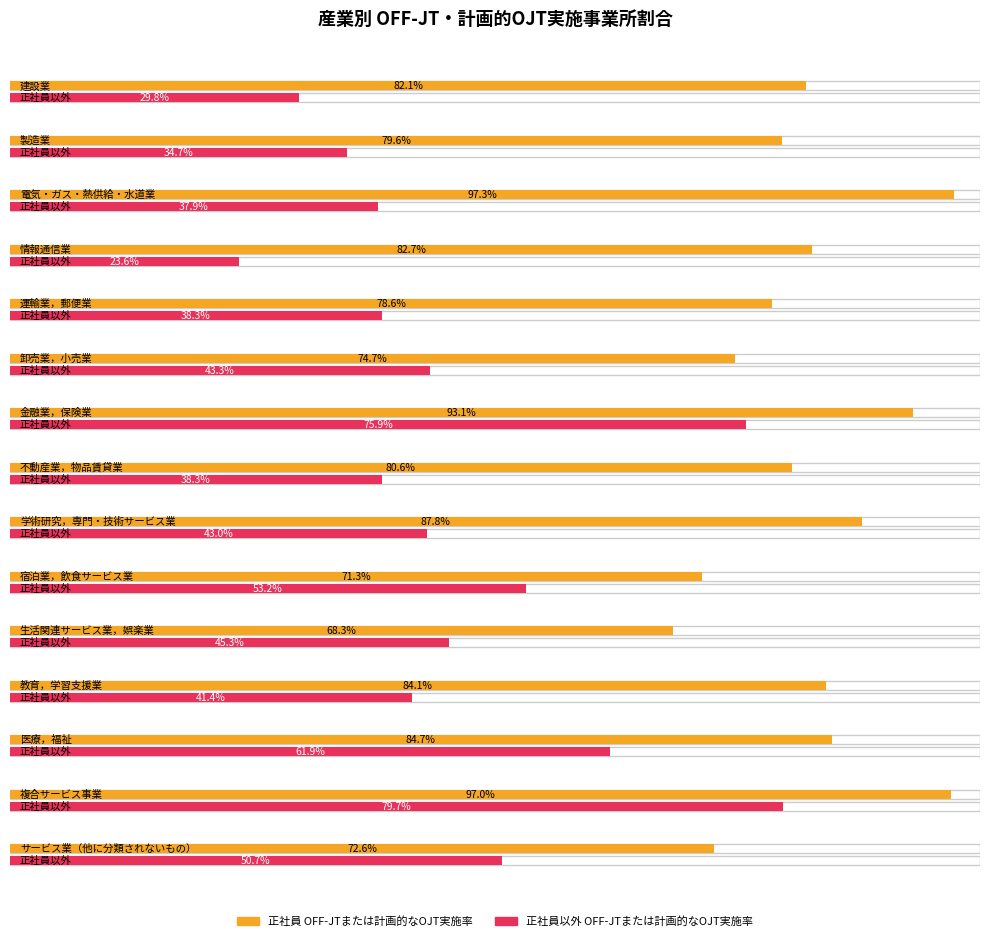

At which category is the sum across all series the highest?

複合サービス事業